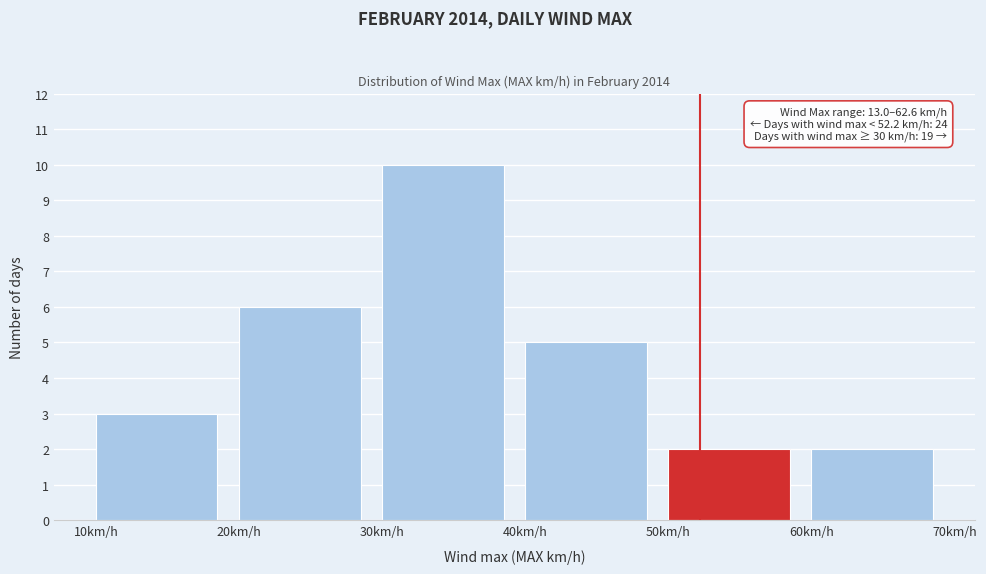

Over which range of the x-axis is the bar tallest?

30 to 40